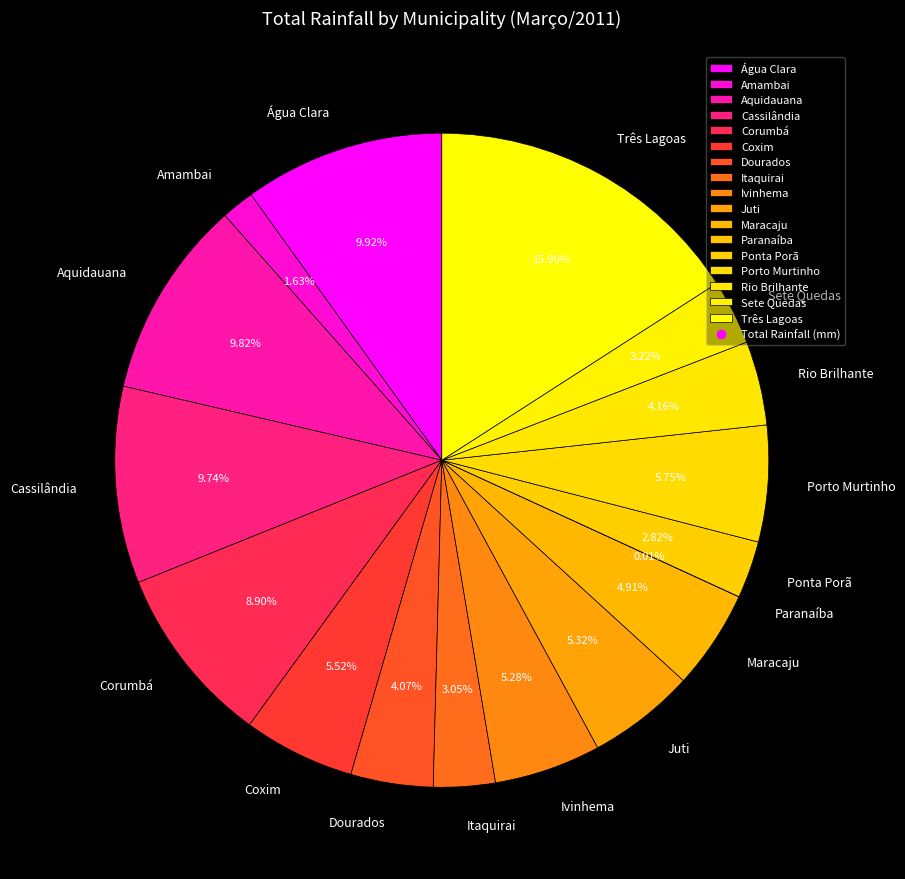

To the nearest percent, what portion does Ivinhema represent?

5%